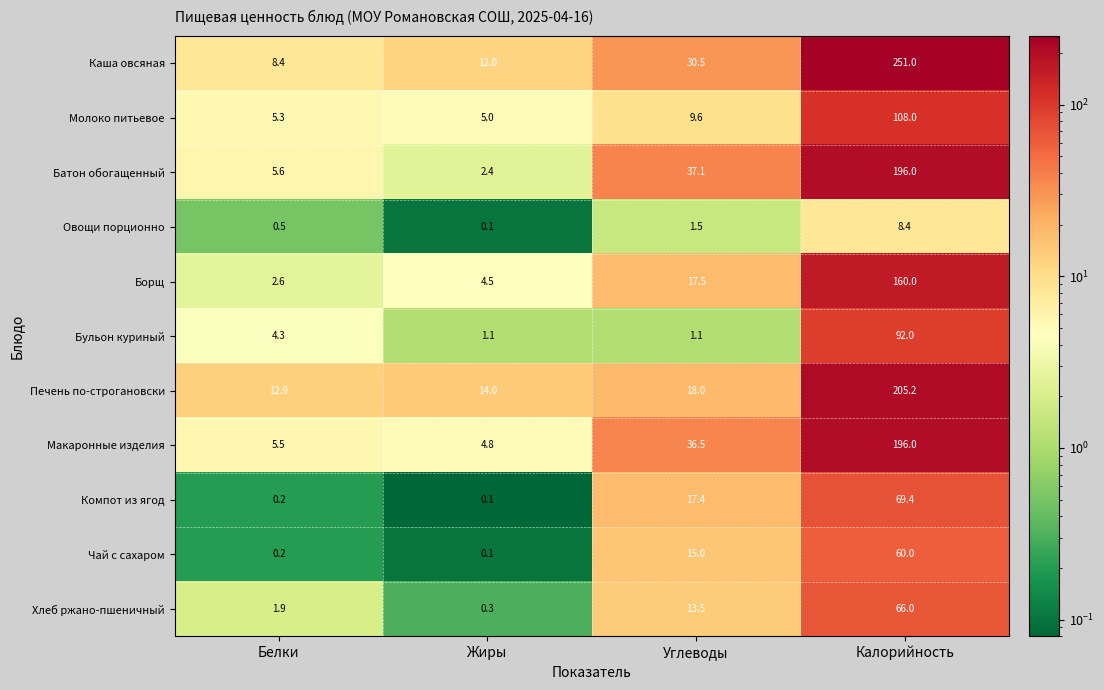

The Печень по-строгановски series shows 268.1 at Калорийность. True or false?

False